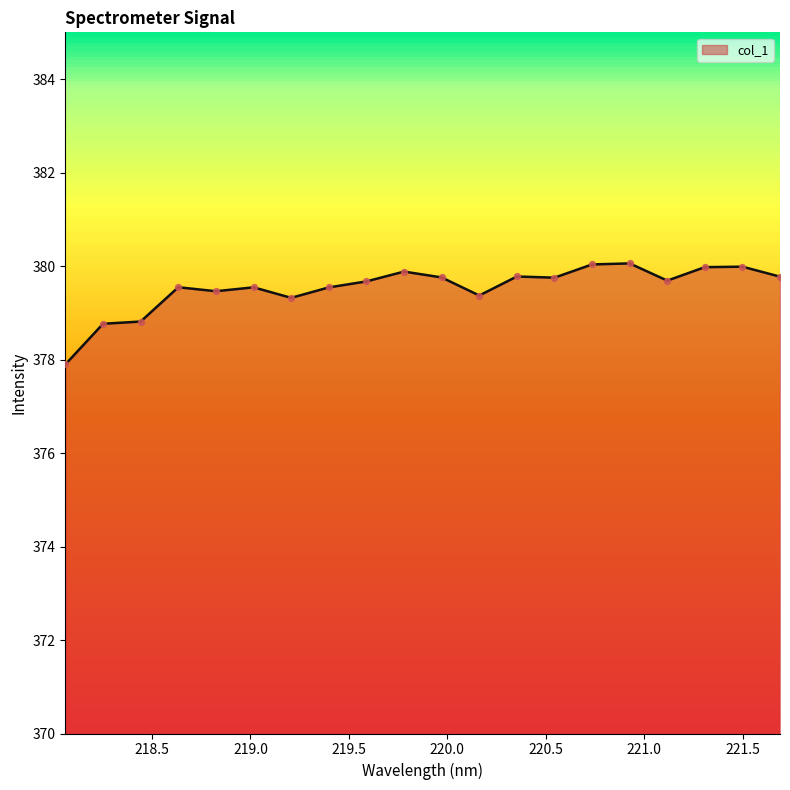

Approximately how many times larger is the value at 221.6902 compared to 219.2067?

1.0